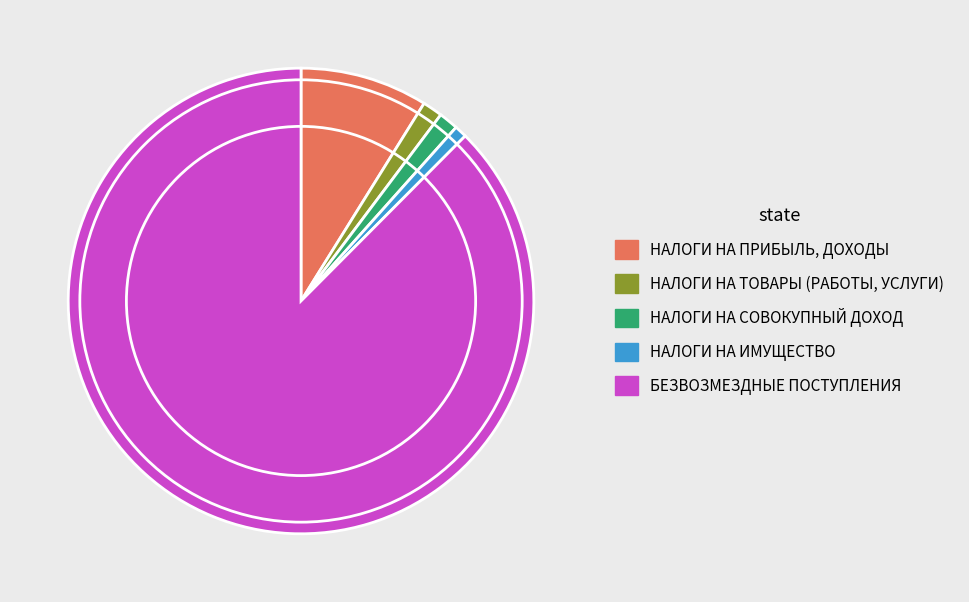

Is there any slice that represents more than half of the pie?

Yes